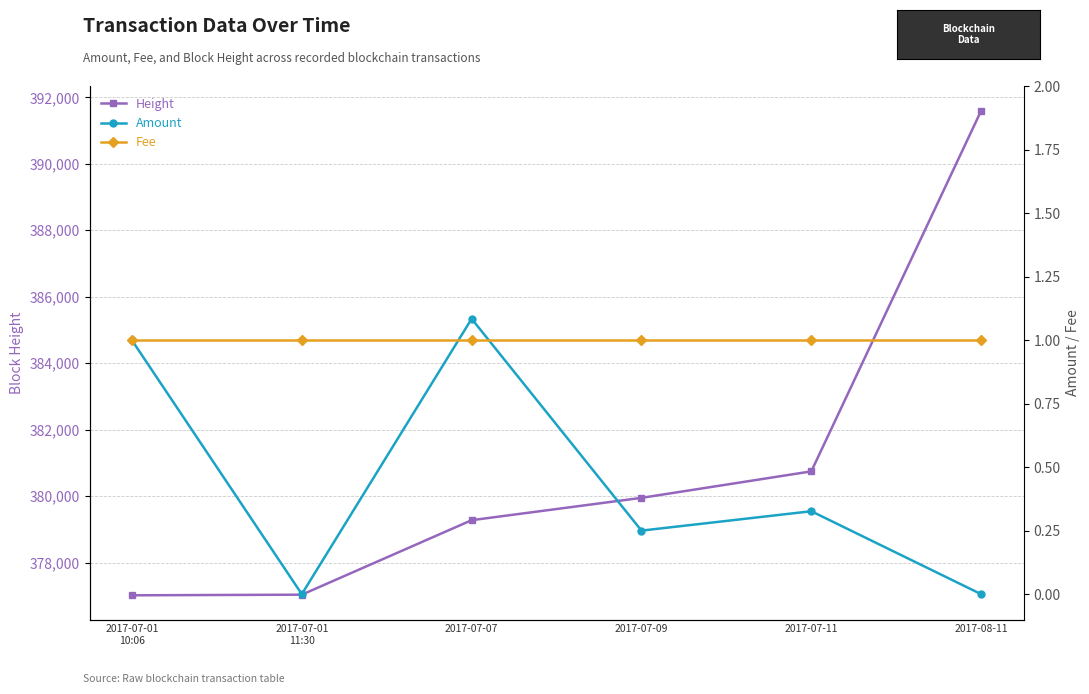

What is the average value of the Fee series?

1.0